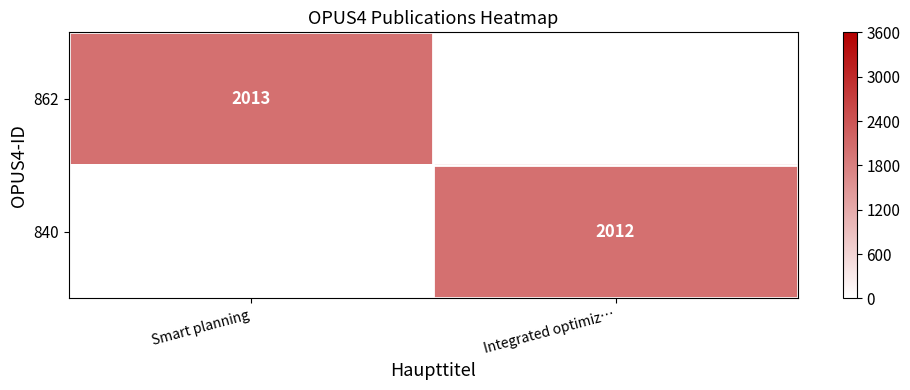

The value of 862 at Smart planning is 2013. True or false?

True